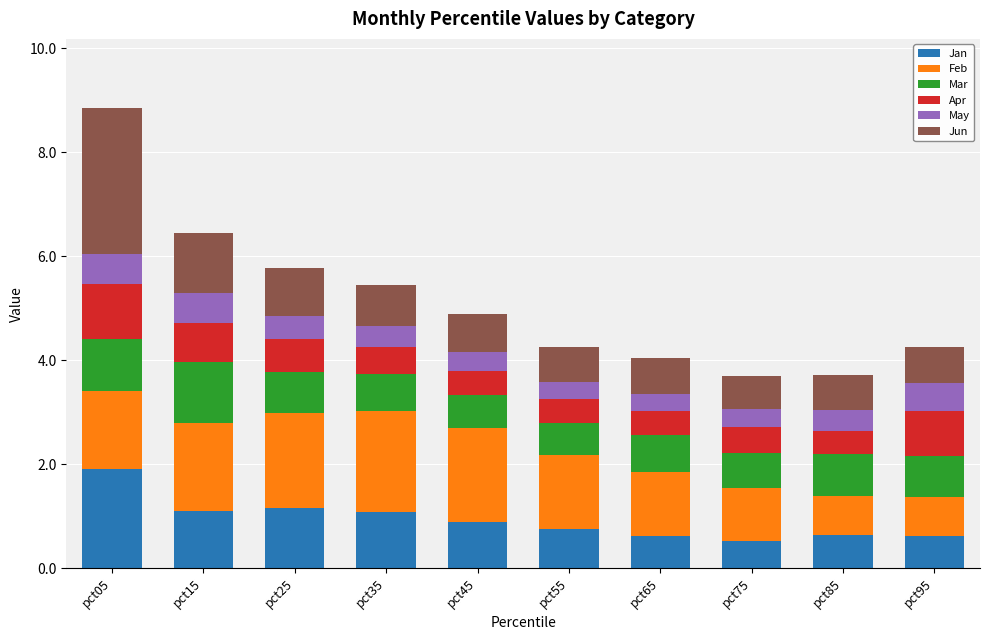

Is it true that Jan equals 0.5 at pct15?

False